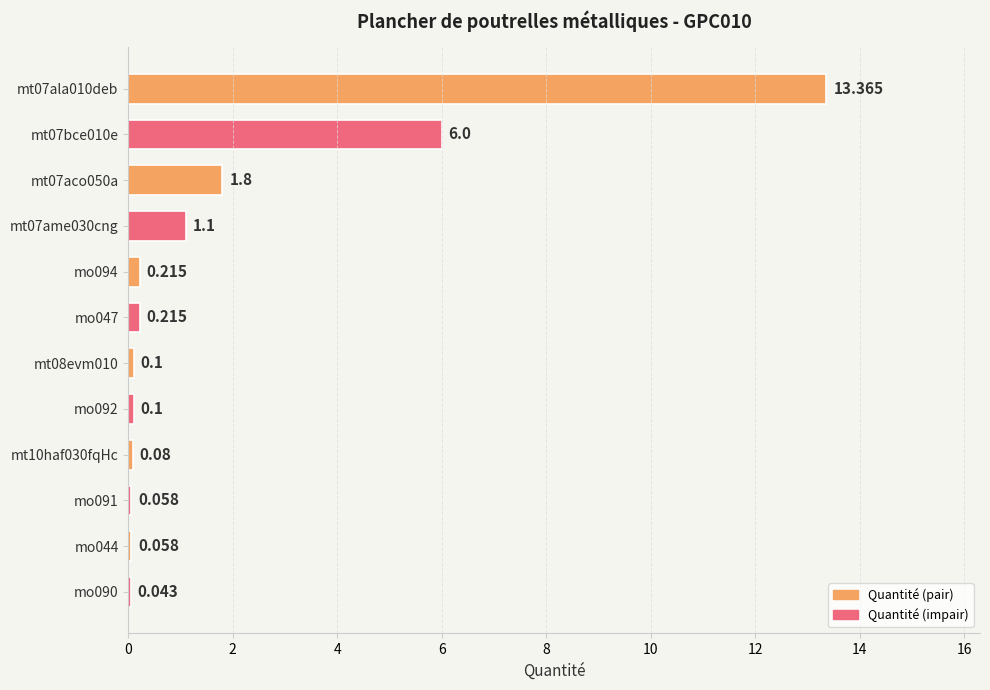

What is the difference between the maximum and second lowest values?

13.3